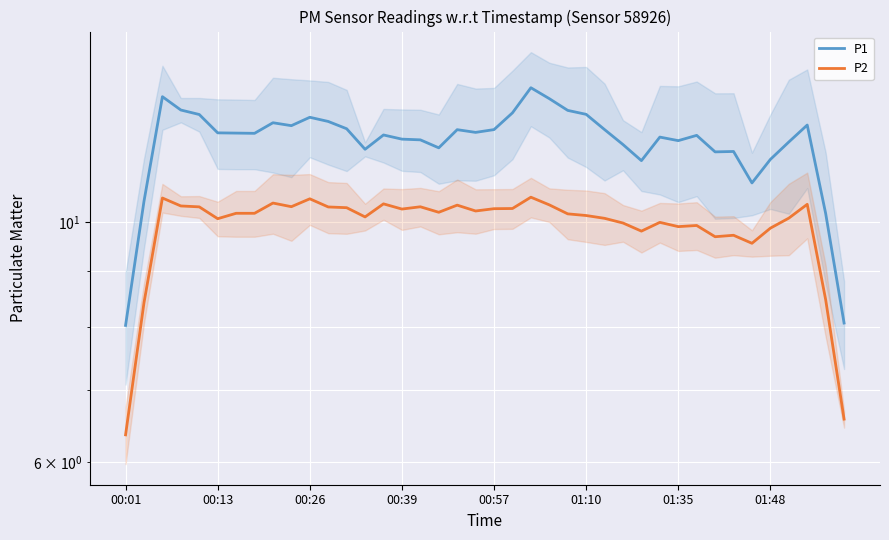

Reading left to right, list all the values displayed in this chart.

P1: 8.0	10.4	13.0	12.7	12.6	12.1	12.1	12.1	12.3	12.3	12.5	12.4	12.2	11.7	12.0	11.9	11.9	11.7	12.2	12.1	12.2	12.6	13.3	13.0	12.7	12.6	12.2	11.8	11.4	12.0	11.9	12.0	11.6	11.6	10.9	11.4	11.8	12.3	10.2	8.1
P2: 6.4	8.4	10.5	10.3	10.3	10.1	10.2	10.2	10.4	10.3	10.5	10.3	10.3	10.1	10.4	10.3	10.3	10.2	10.4	10.2	10.3	10.3	10.5	10.4	10.2	10.1	10.1	10.0	9.8	10.0	9.9	9.9	9.7	9.7	9.6	9.9	10.1	10.4	8.5	6.6